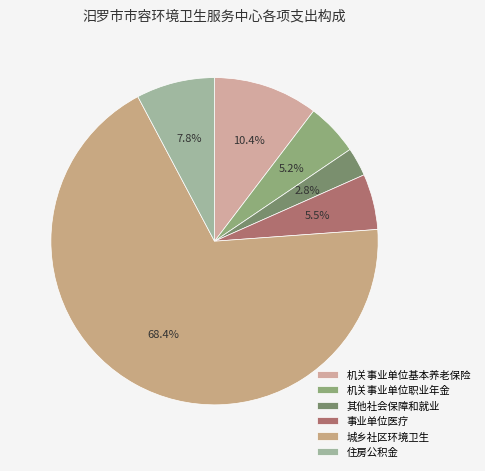

How many slices are in this pie chart?

6